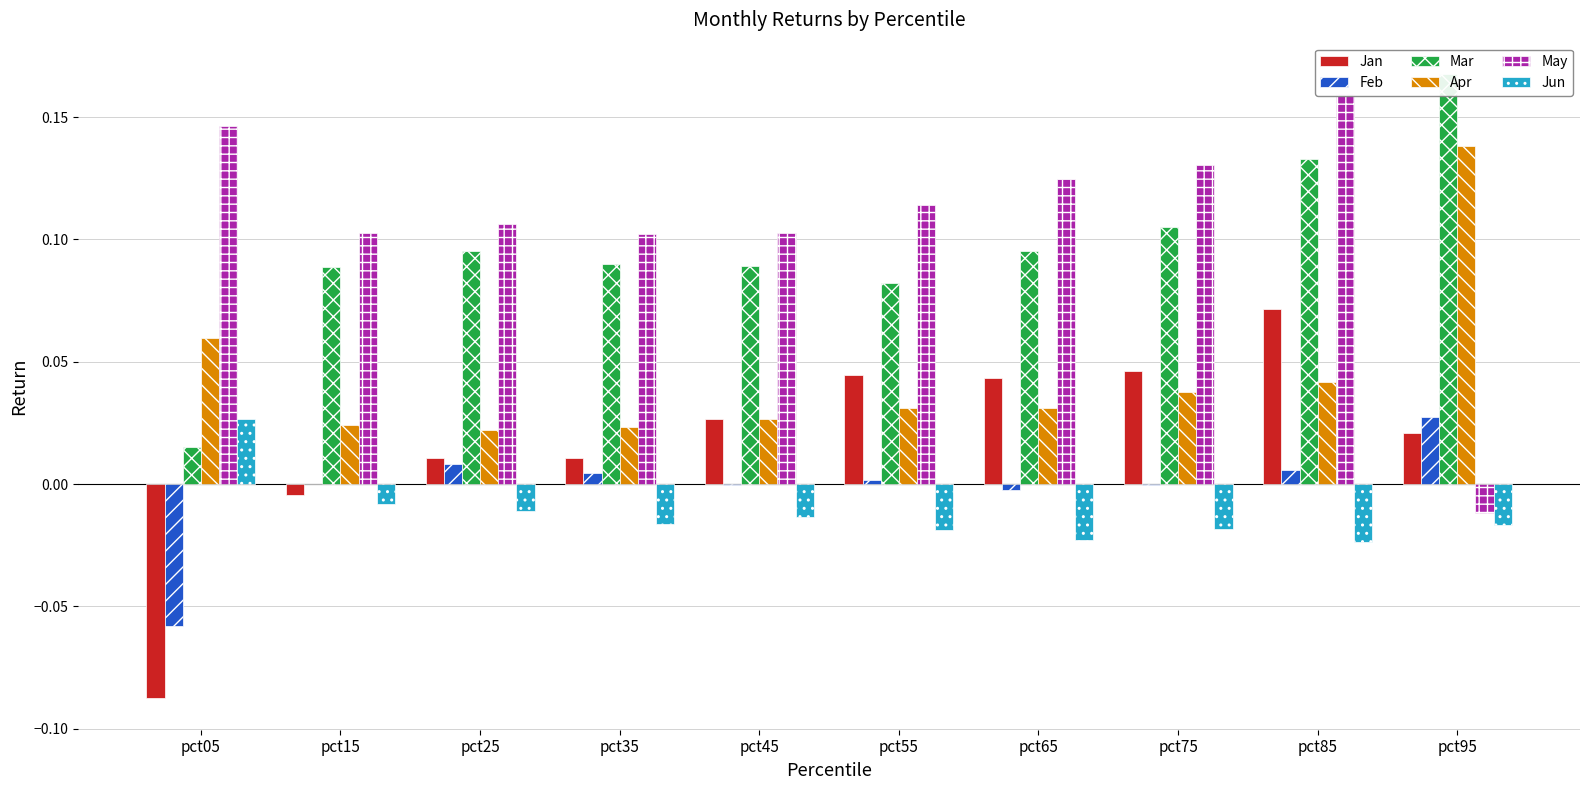

Which series changed the most between pct05 and pct95?

May